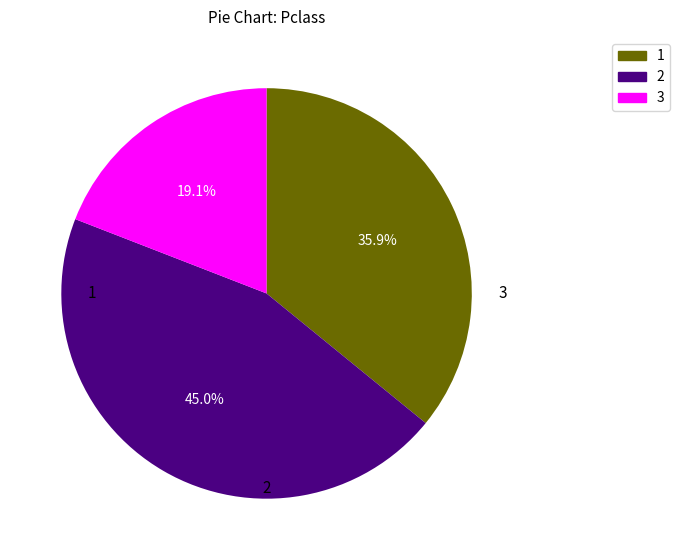

What is the ratio of the value at 1 to the value at 2?

0.8